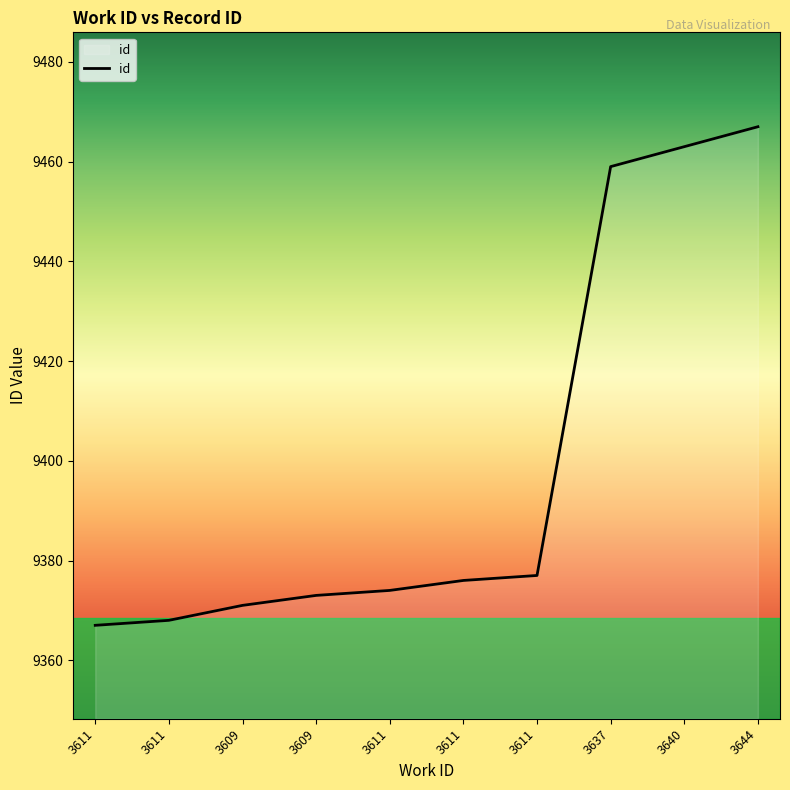

What is the difference between the values at 3640 and 3609?

90